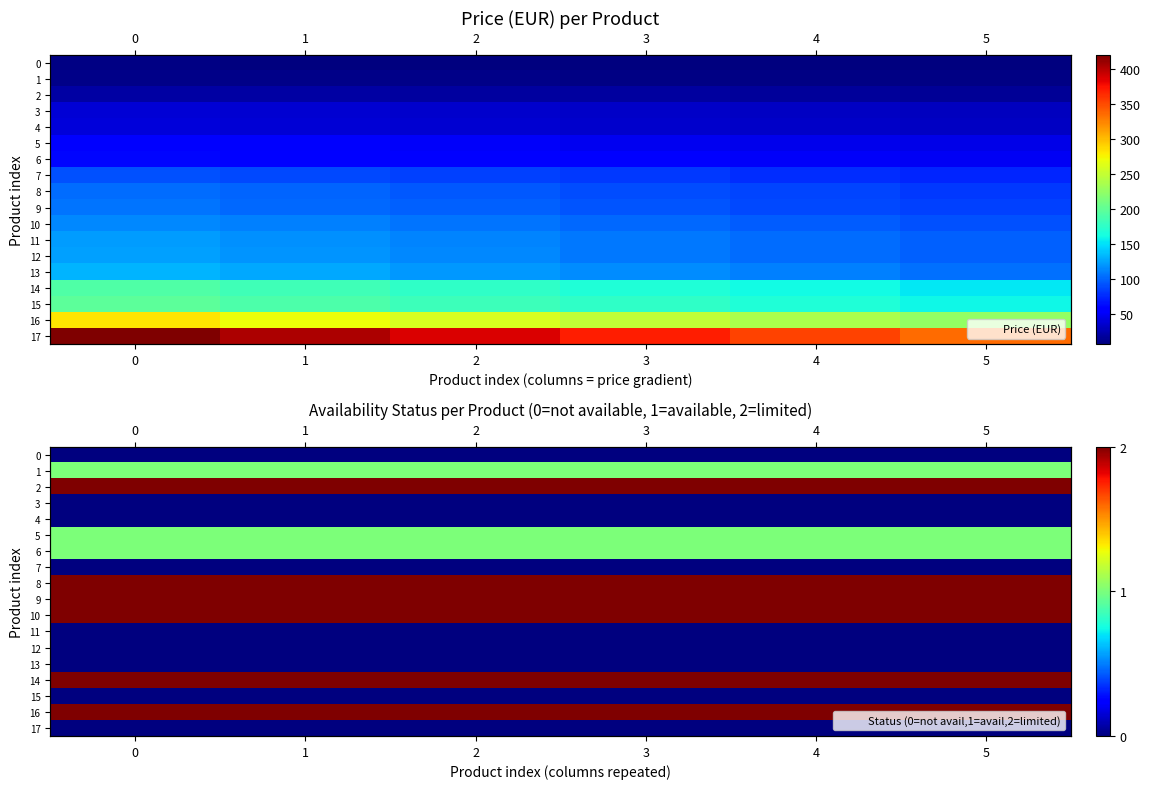

List the labels in order of 4 value, smallest first.

0, 1, 2, 3, 4, 5